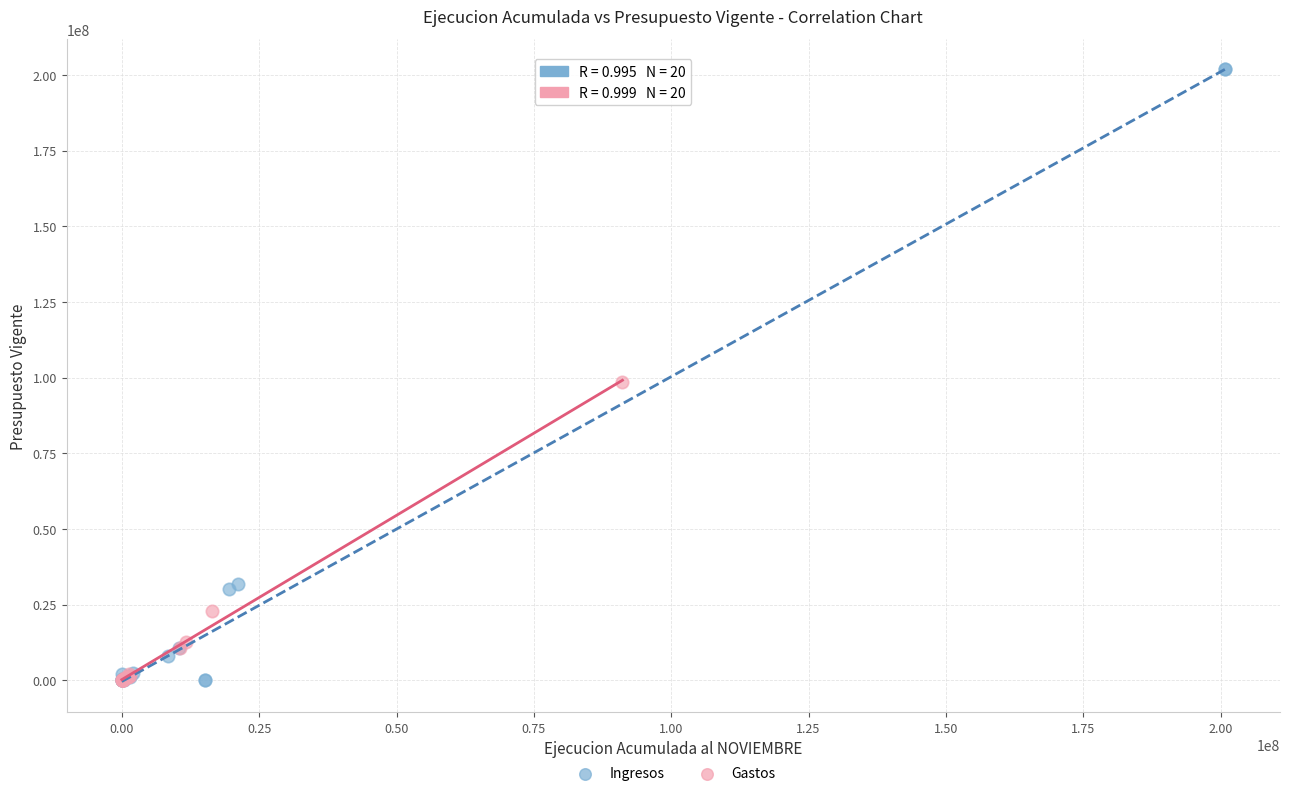

Which series contains the highest Y value?

Ingresos